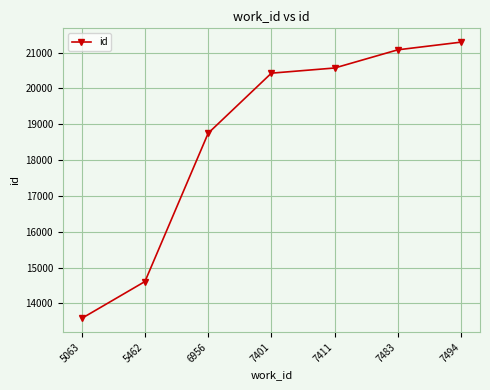

Reading left to right, list all the values displayed in this chart.

5063=13580	5462=14609	6956=18750	7401=20427	7411=20571	7483=21079	7494=21293